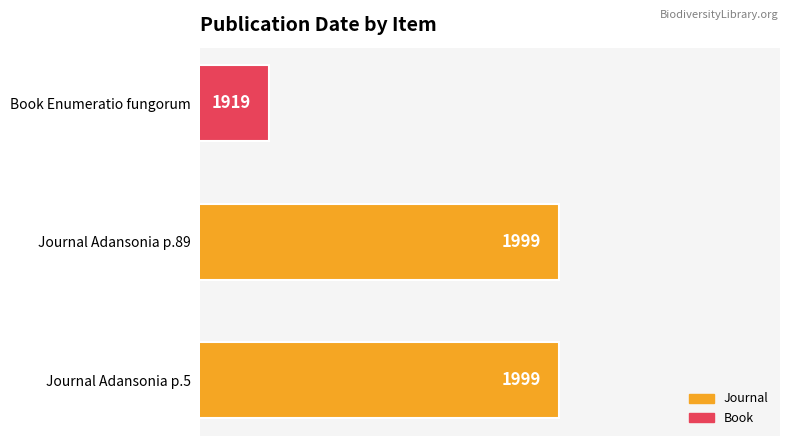

Between Journal Adansonia p.5 and Book Enumeratio fungorum, which is larger?

Journal Adansonia p.5